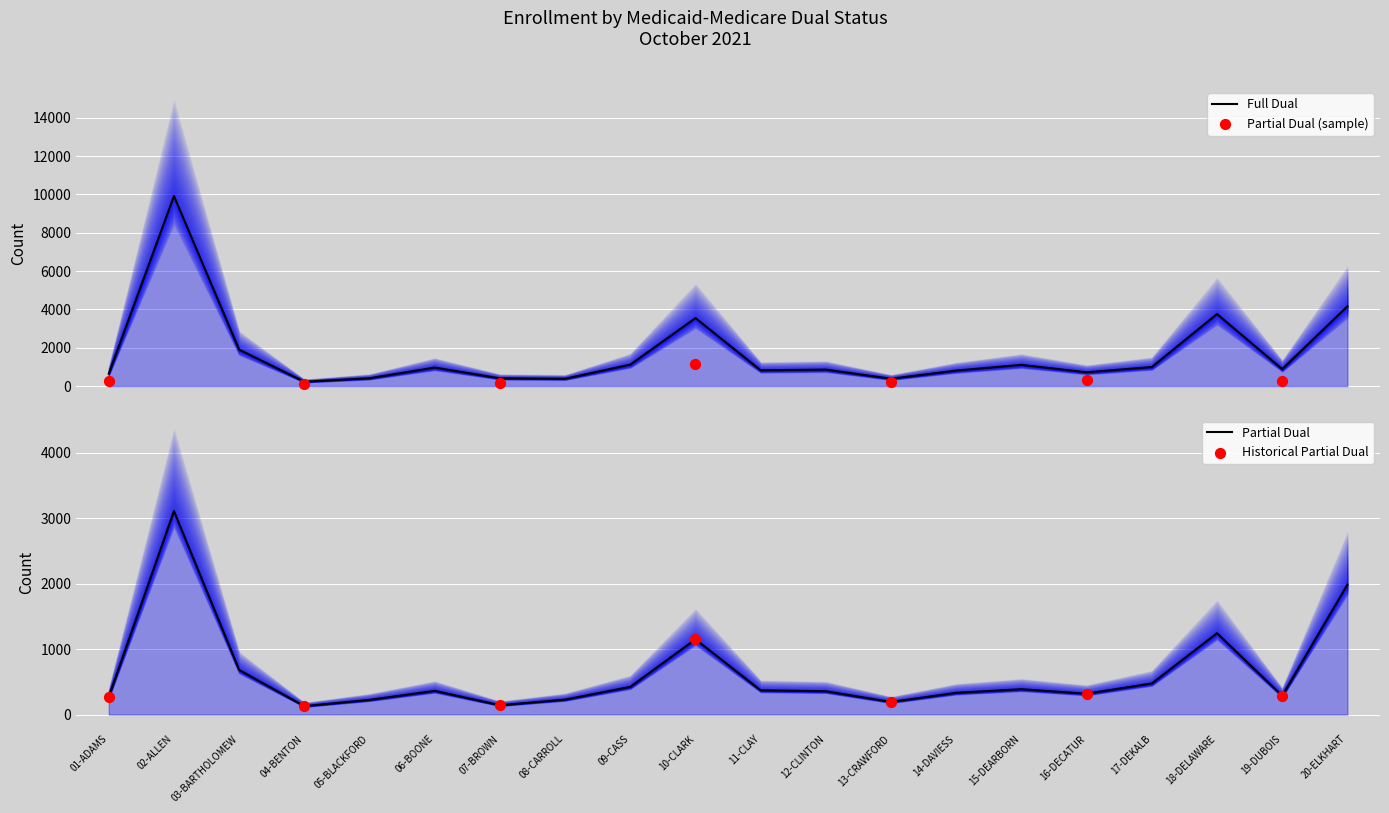

Which series reaches the maximum Y coordinate?

Full Dual